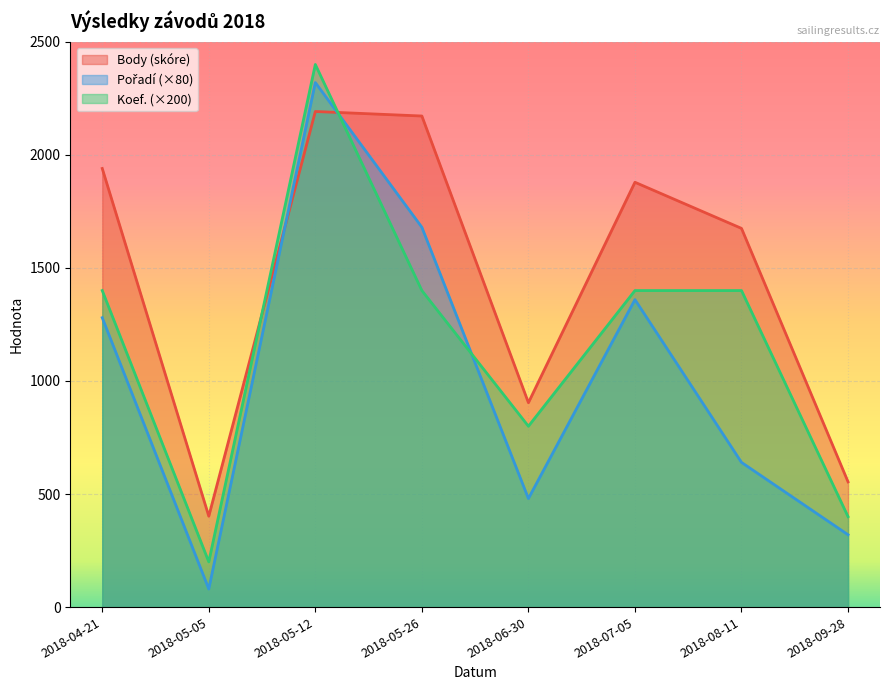

What is the difference between the Koef. values at 2018-09-28 and 2018-05-05?

200